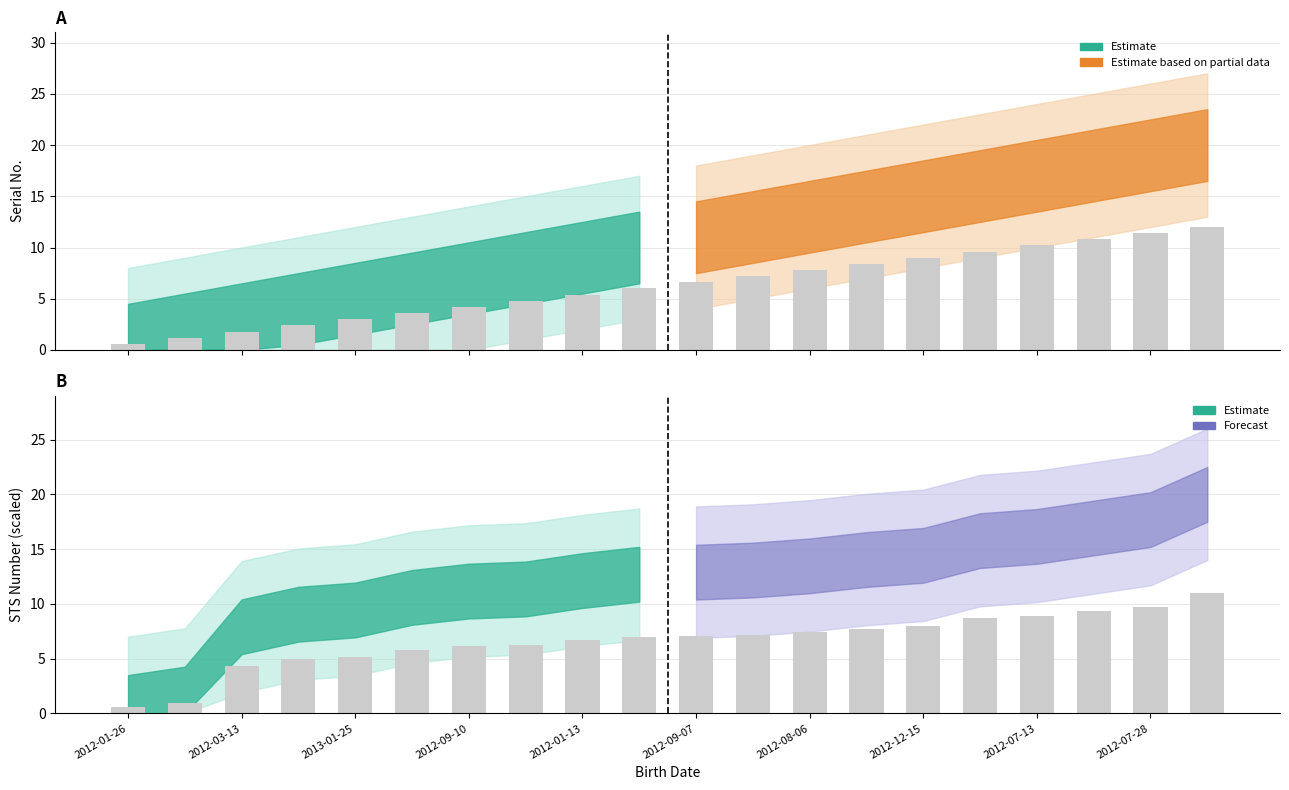

Which series changed the most between 2012-06-17 and 2012-01-13?

sr_no